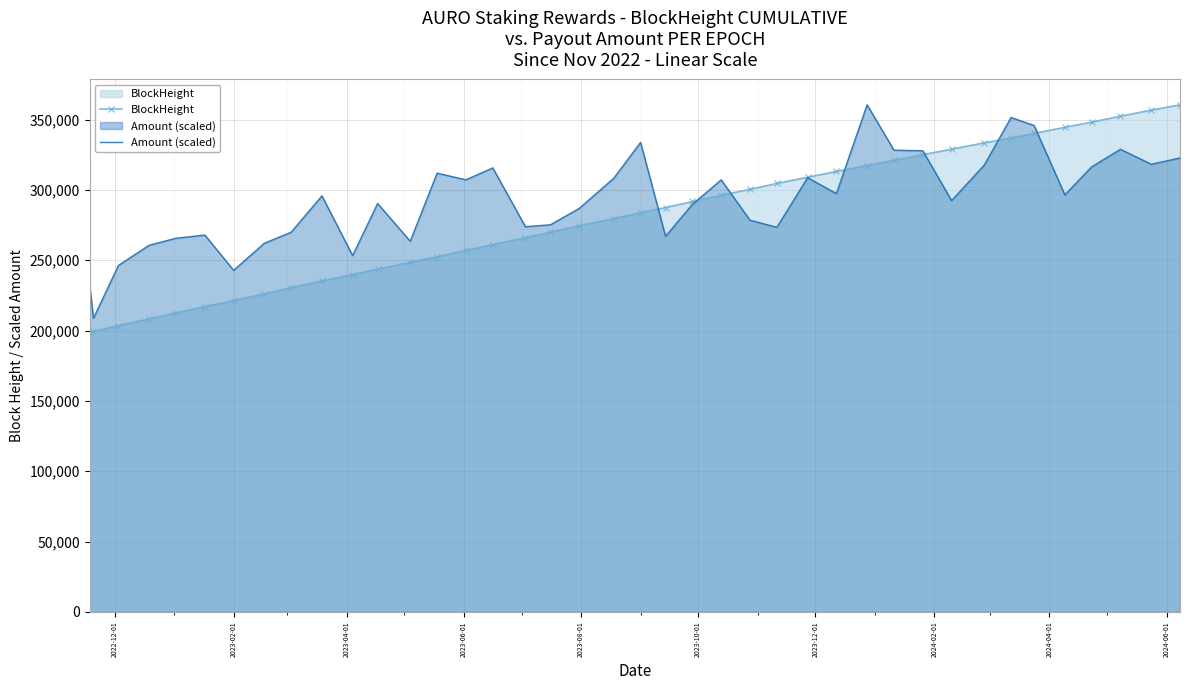

What is the sum of all BlockHeight values?

11196102.0